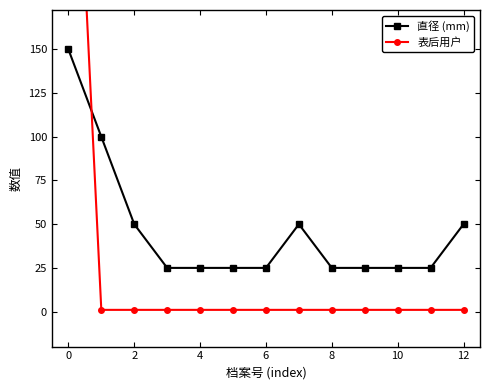

Is the value of 直径 (mm) at 10 greater than the value of 表后用户 at 10?

Yes